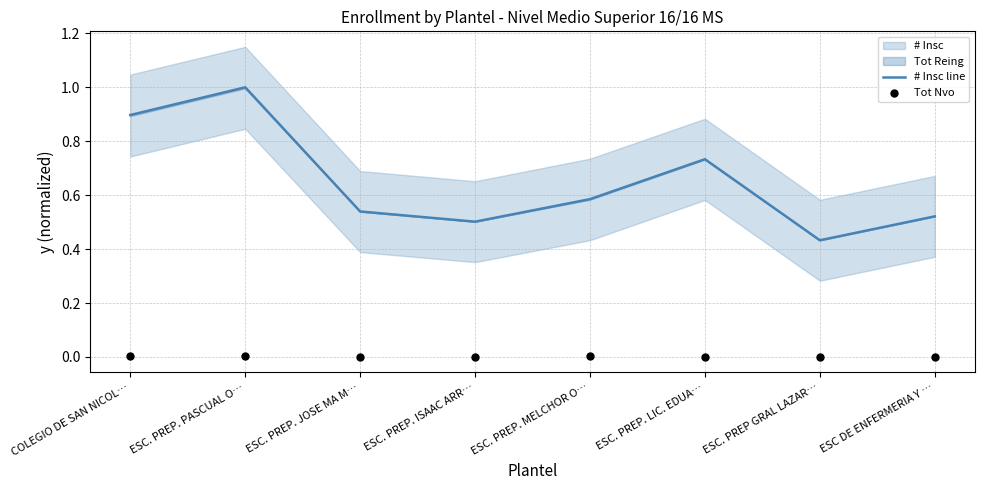

Is the value of Tot Nvo at ESC. PREP. MELCHOR O… greater than the value of # Insc line at ESC DE ENFERMERIA Y …?

No